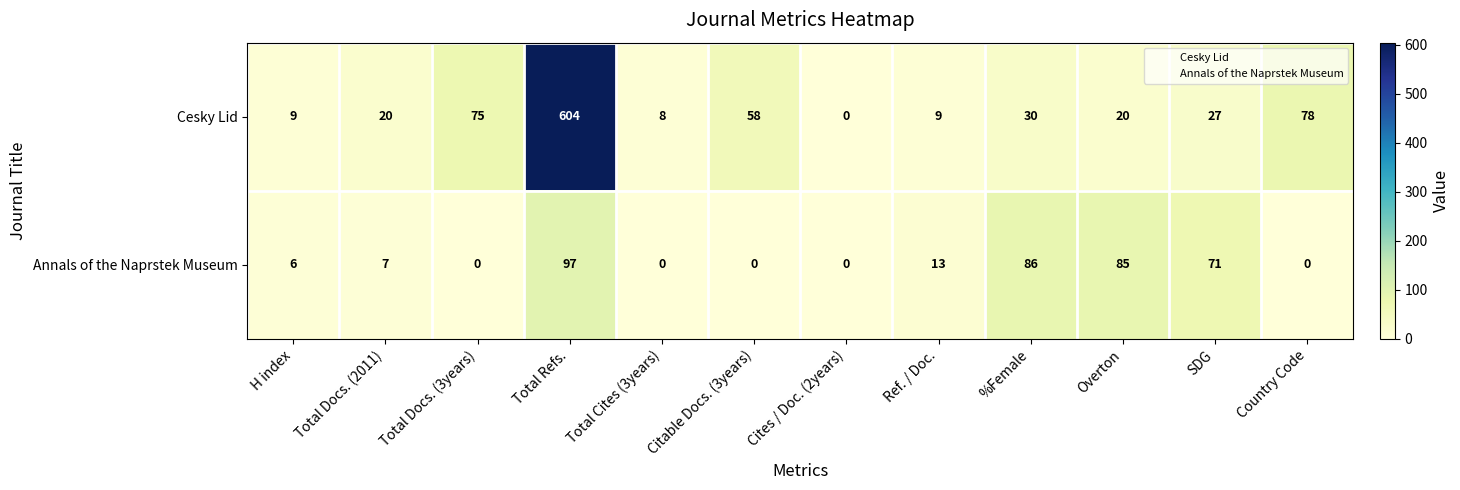

Between Total Docs. (2011) and Citable Docs. (3years), which series saw the biggest shift?

Cesky Lid